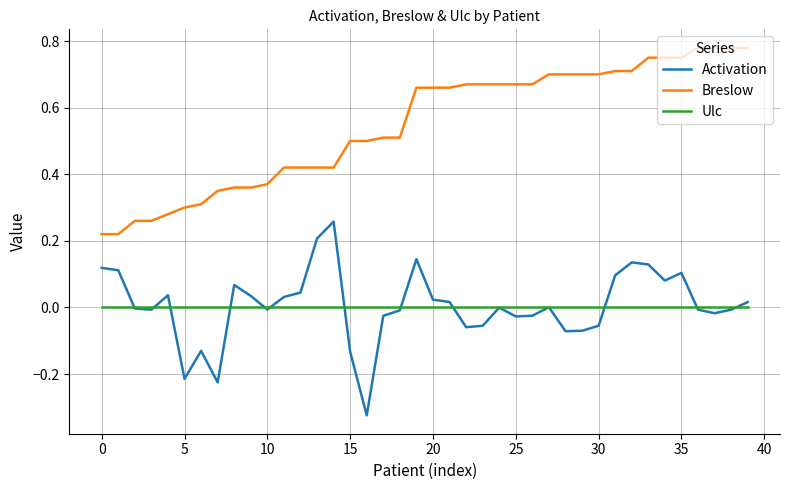

Rank the series by their maximum value, from highest to lowest.

Breslow, Activation, Ulc